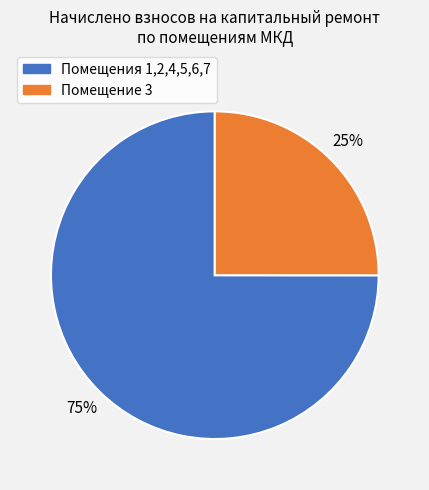

To the nearest percent, what is the average slice percentage?

50%